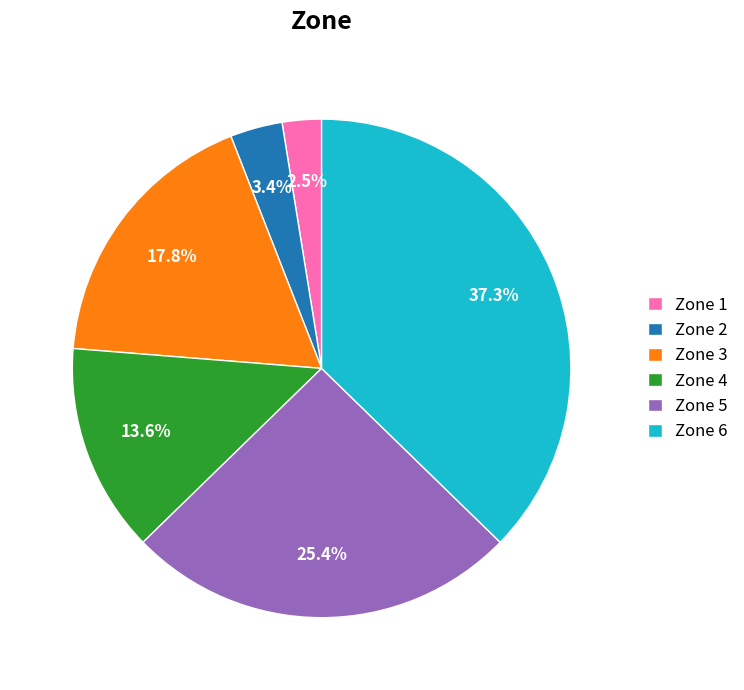

The Zone 5 slice represents 13% of the pie. True or false?

False